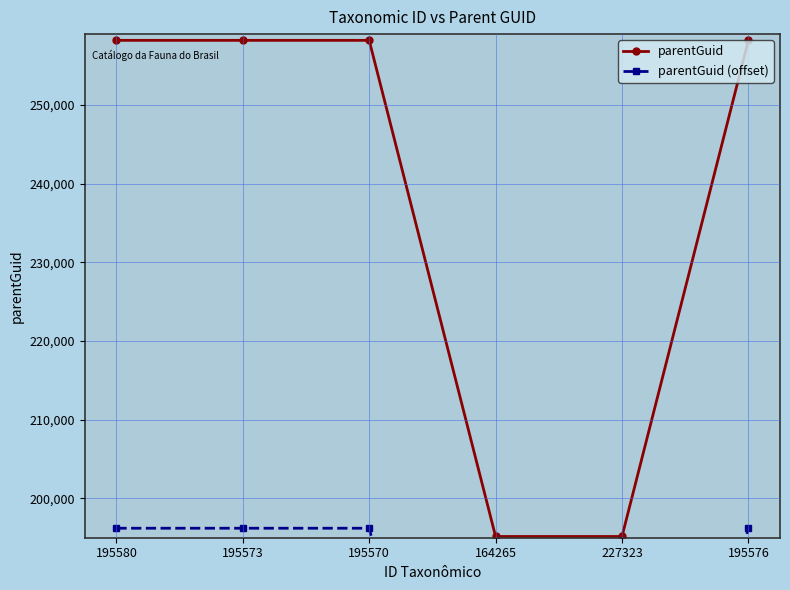

Is this an area chart (filled region under the line)?

No